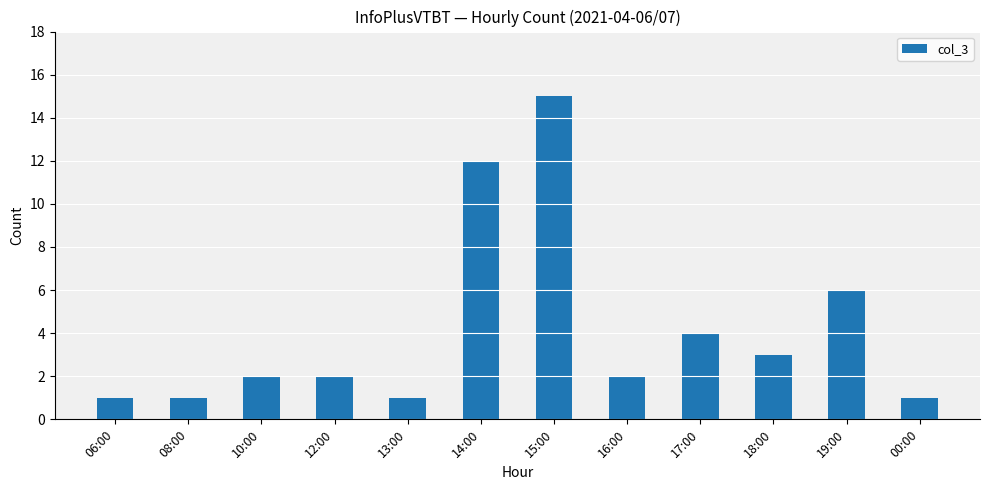

What is the greatest value displayed?

15